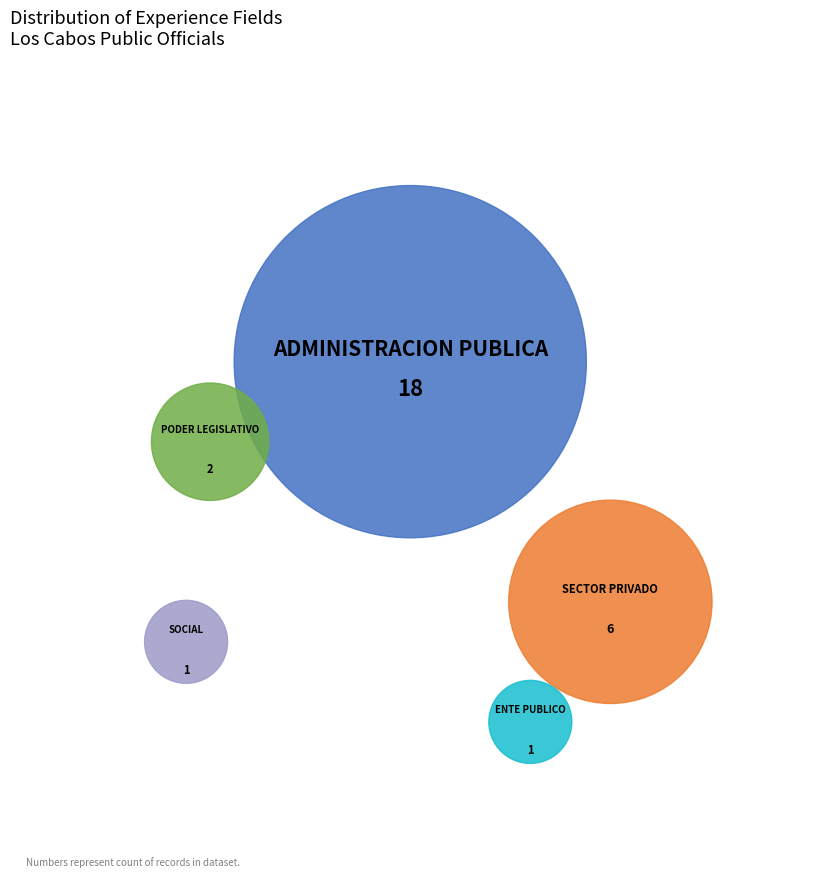

Is there a majority slice in this chart?

Yes